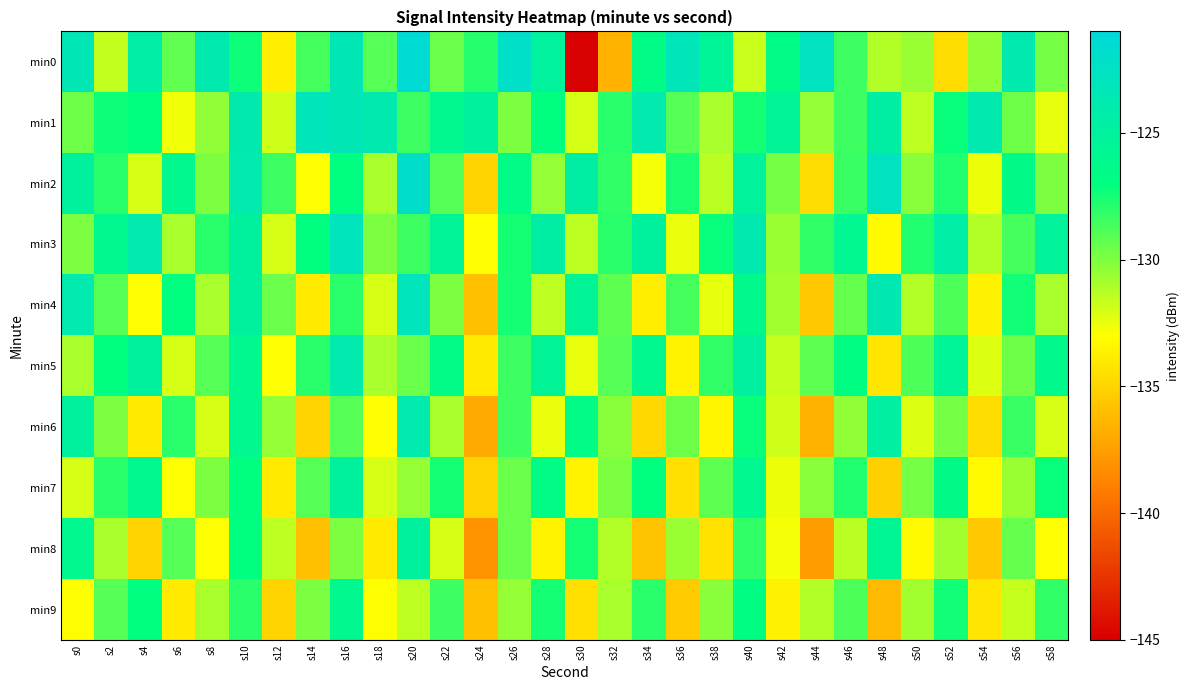

Which series has the largest total across all categories?

min1